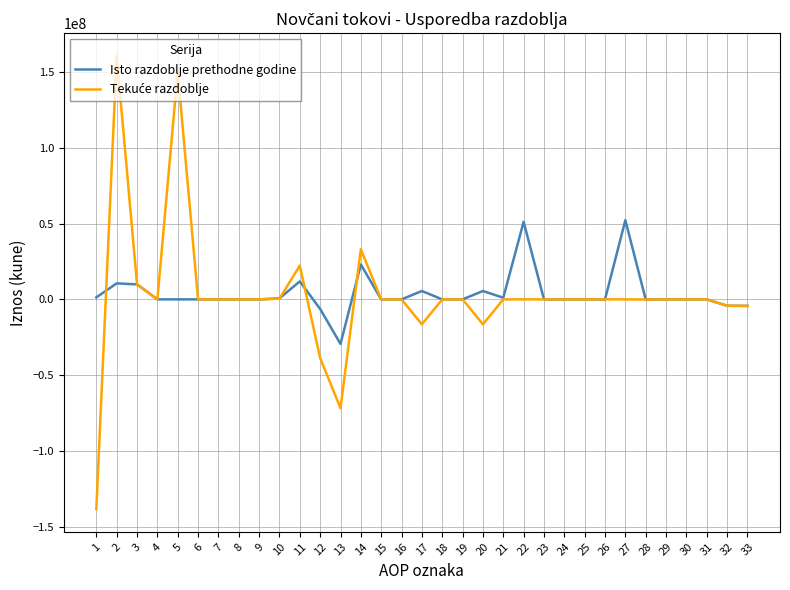

Where does the Isto razdoblje prethodne godine series first go above 0?

1